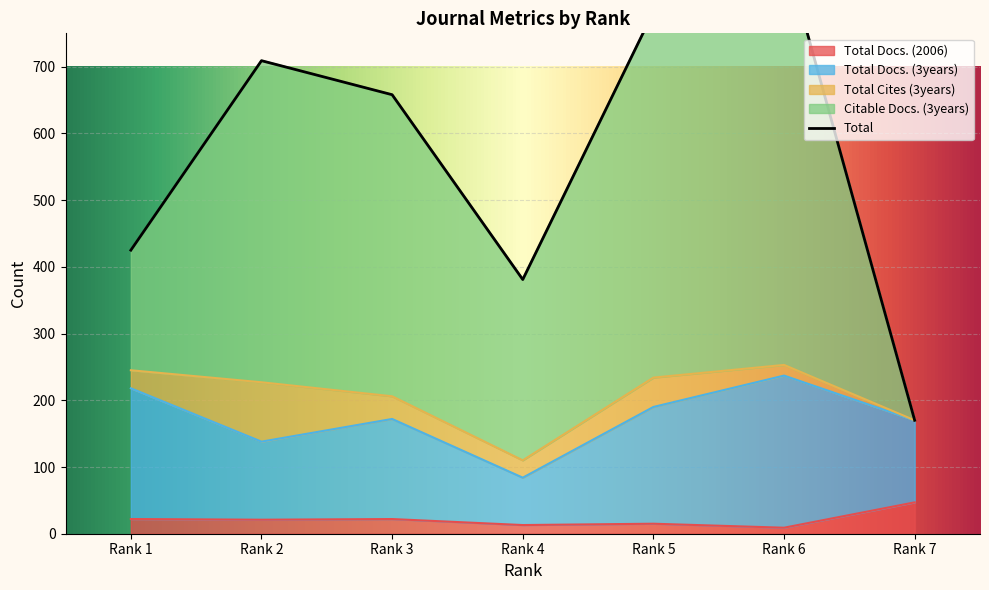

What is the minimum value for Total Docs. (2006)?

9